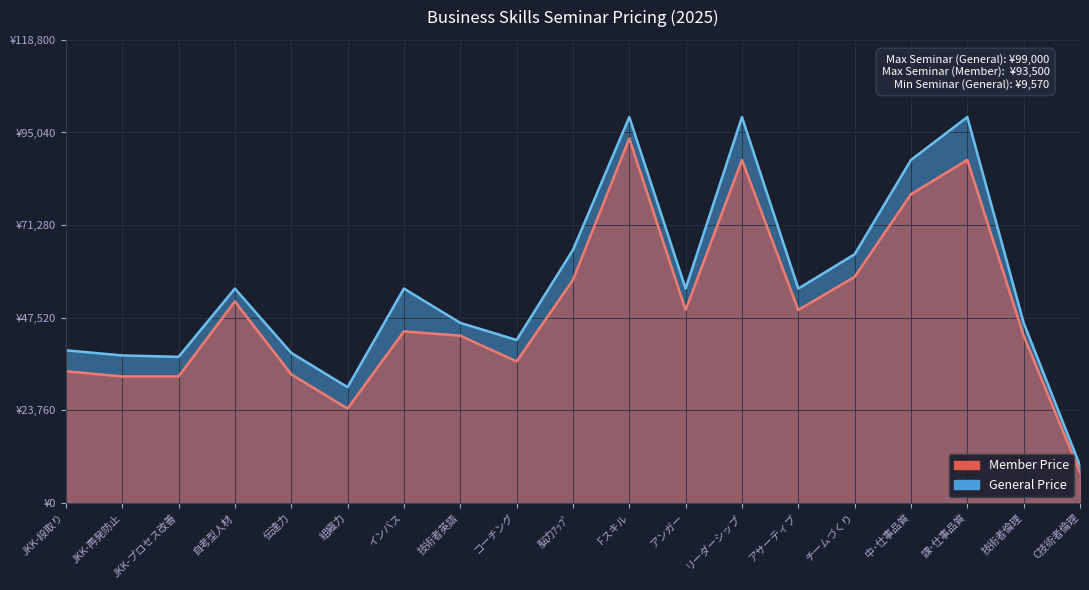

What is the label of the 7th point from the right?

リーダーシップ